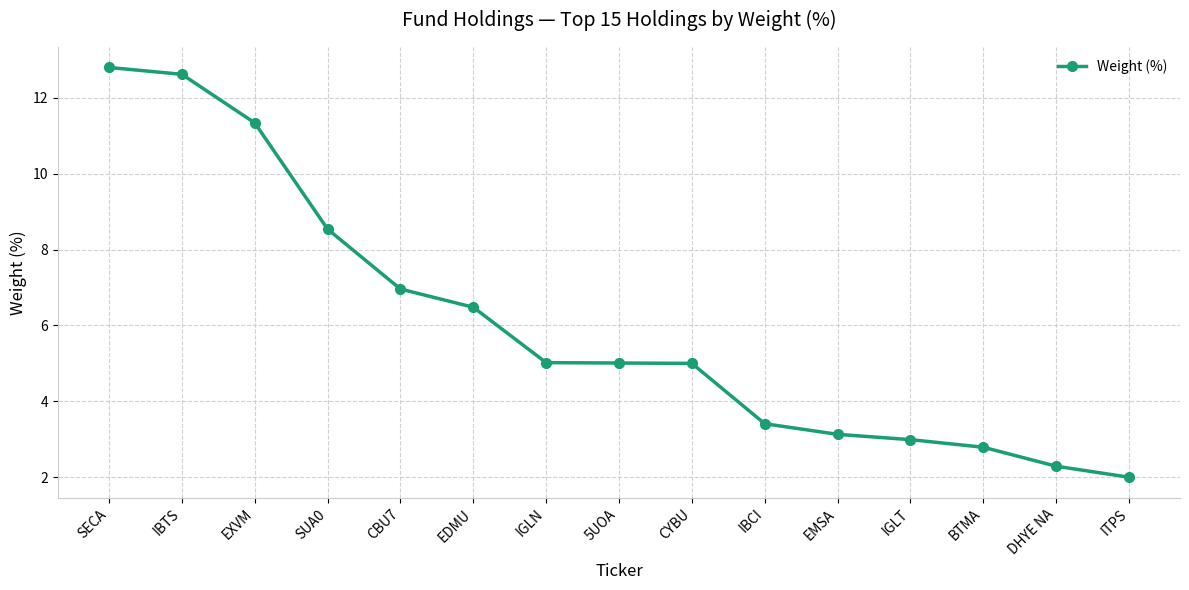

Reading left to right, list all the values displayed in this chart.

12.8	12.6	11.3	8.5	7.0	6.5	5.0	5.0	5.0	3.4	3.1	3.0	2.8	2.3	2.0